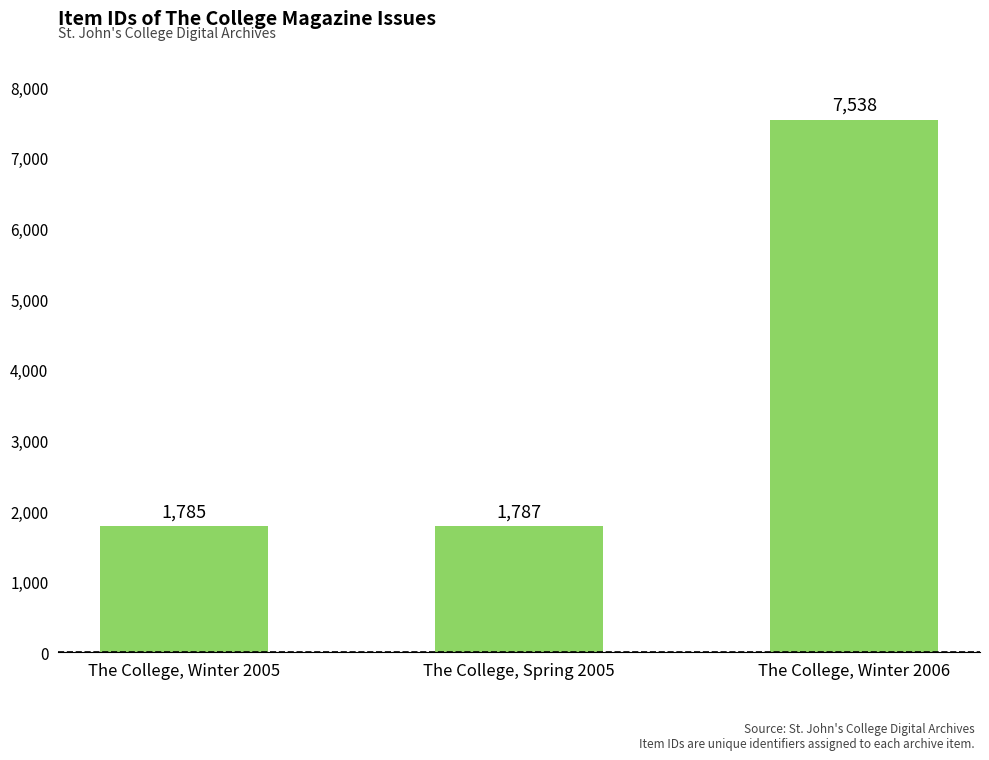

What is the change in value from The College, Winter 2005 to The College, Winter 2006?

+5753